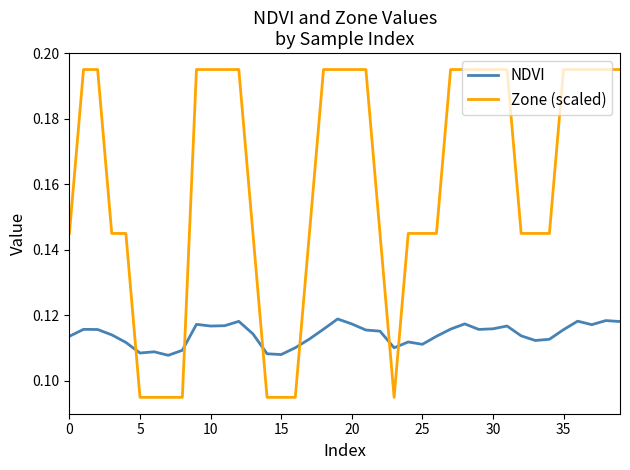

Rank the series by their maximum value, from lowest to highest.

NDVI, Zone (scaled)